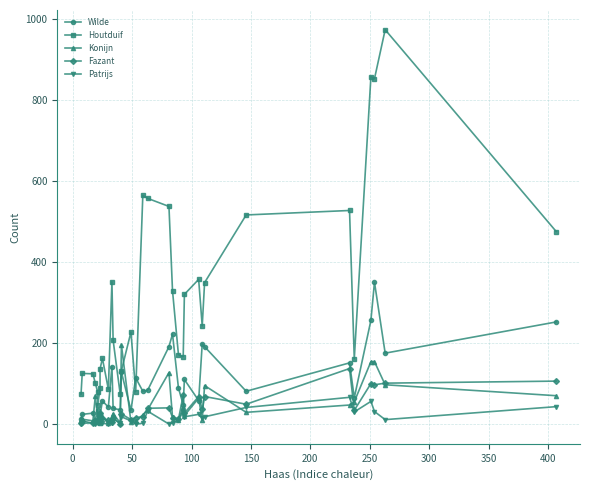

The Fazant series shows 8 at 0. True or false?

True